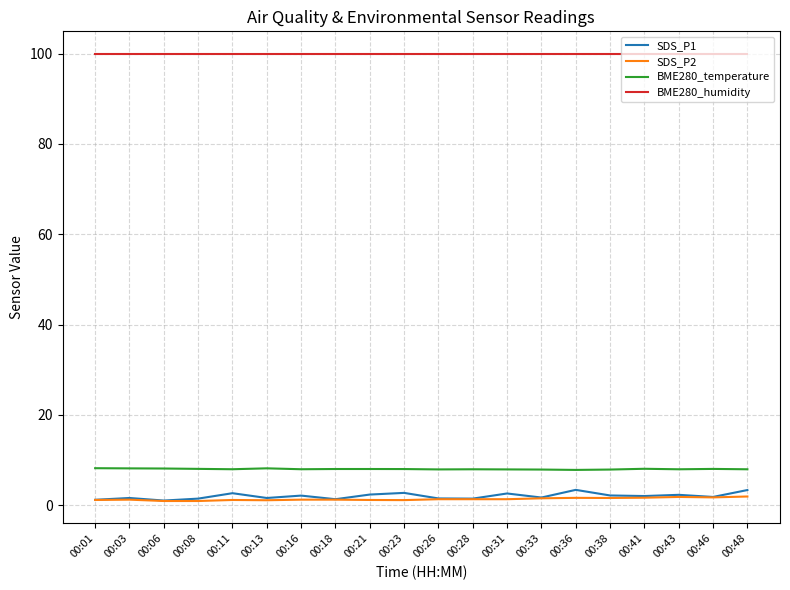

What is the lowest value of the BME280_temperature series?

7.8